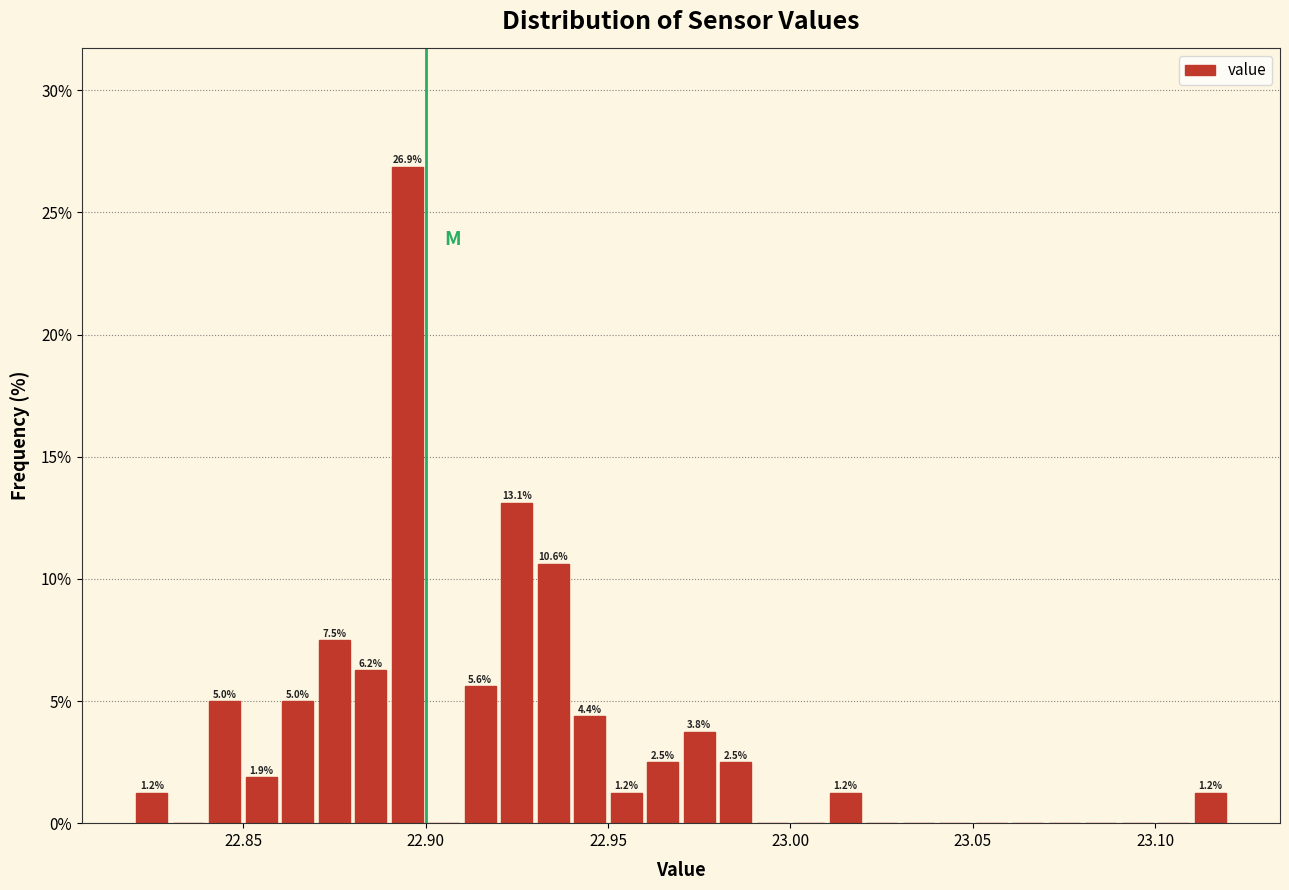

Around what value on the x-axis is the tallest bar? Give the approximate position of its centre, as read against the axis.

22.895